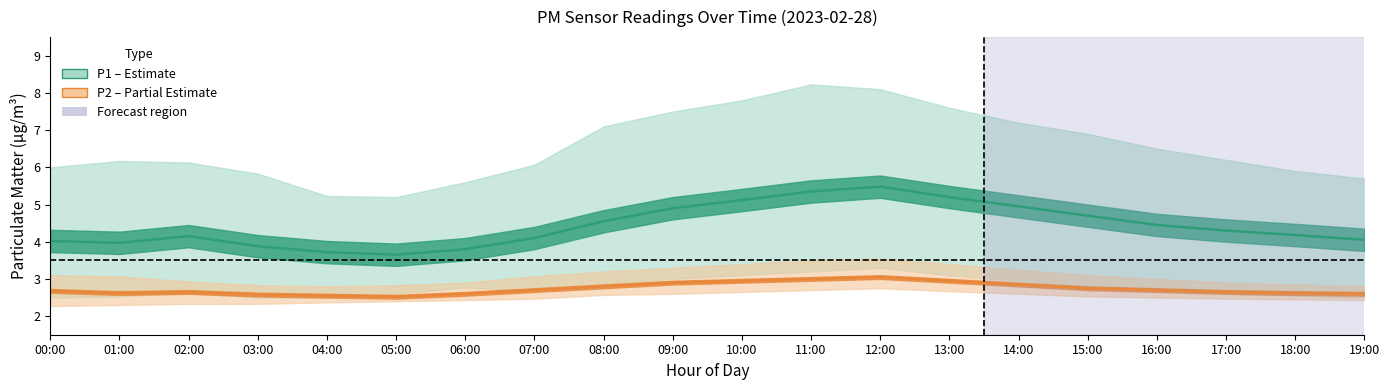

At which label is P2 (PM2.5) closest to 2?

05:00